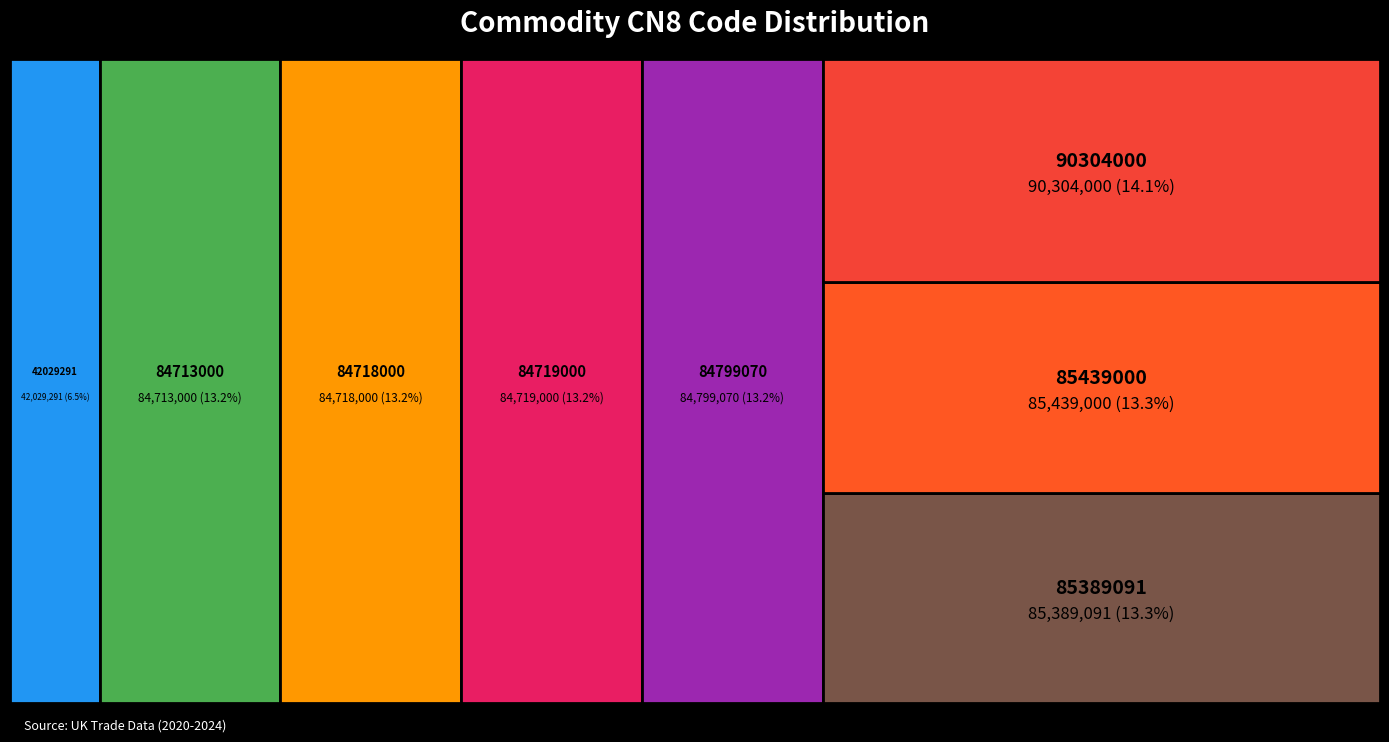

Reading left to right, what are all the values shown in this chart?

42029291=42029291	84713000=84713000	84718000=84718000	84719000=84719000	84799070=84799070	85389091=85389091	85439000=85439000	90304000=90304000